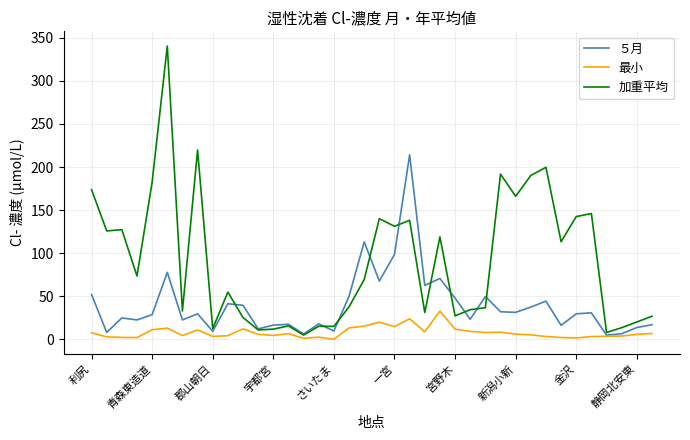

List the series in order of their overall mean, lowest first.

最小, ５月, 加重平均